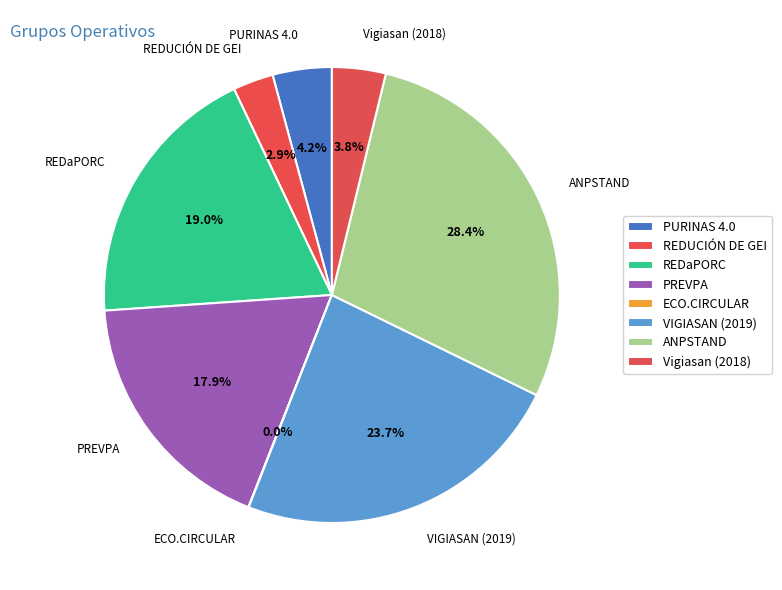

What is the ratio of the value at REDaPORC to the value at PURINAS 4.0?

4.5